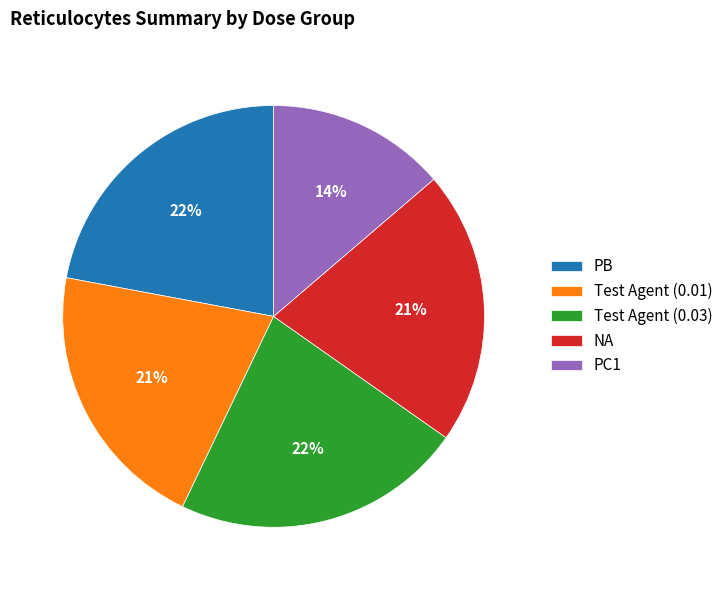

Which slice is the smallest?

PC1